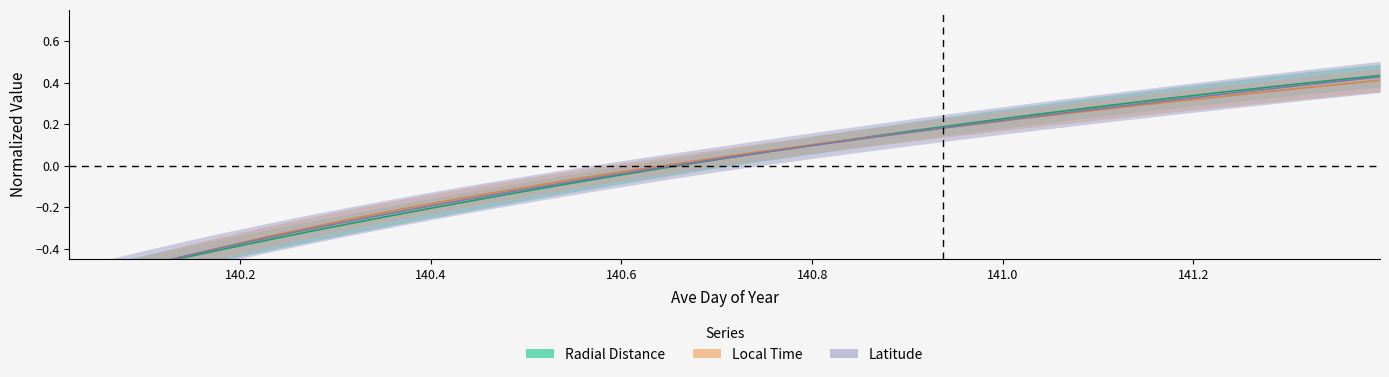

Between 140.4792 and 141.3958, which series saw the biggest shift?

Radial_Distance